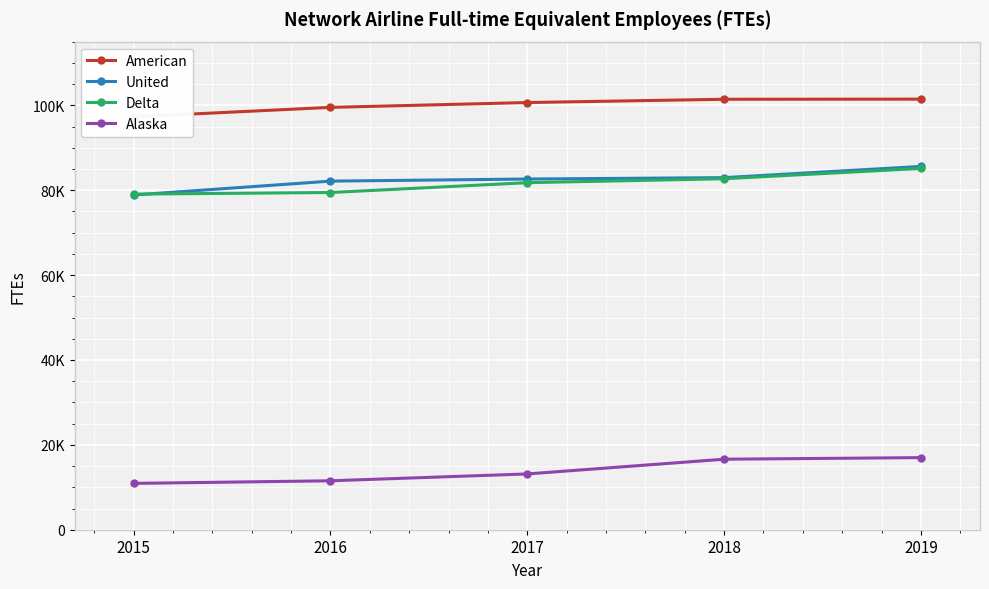

Which series has the largest range (max minus min)?

United